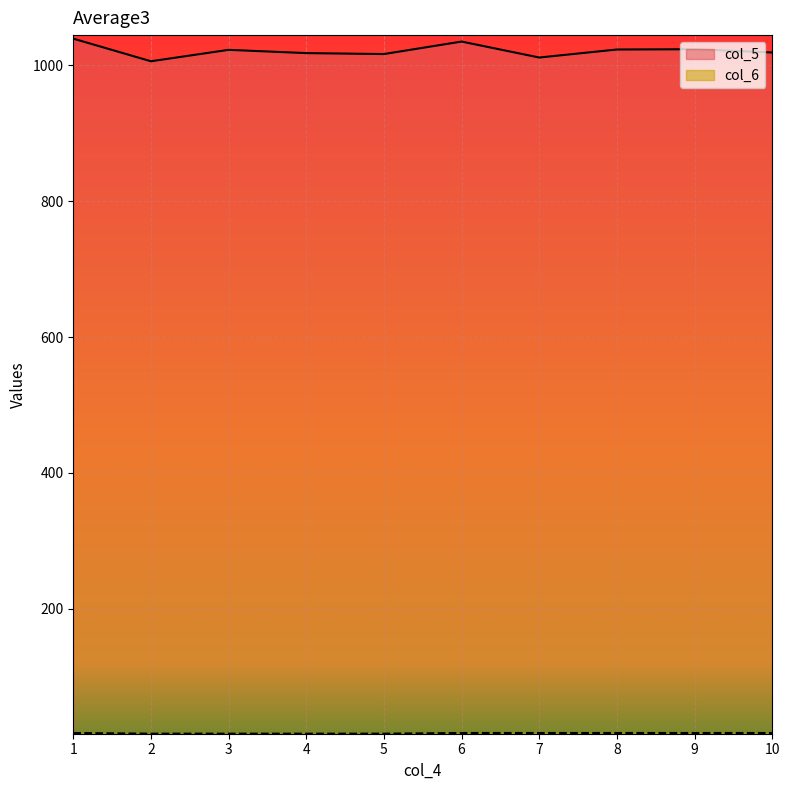

True or false: col_6 and col_5 intersect in this chart.

False